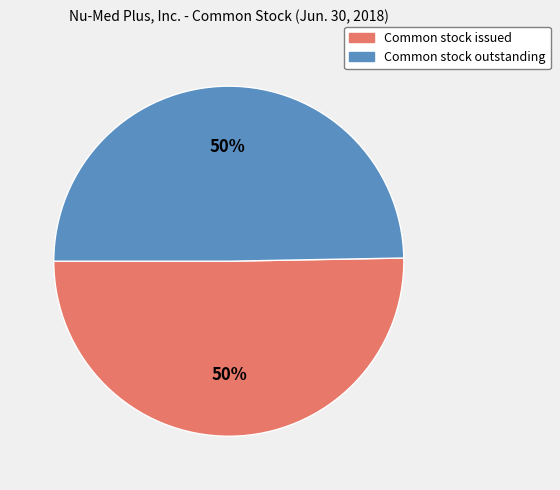

To the nearest percent, what is the combined percentage of Common stock issued and Common stock outstanding?

100%